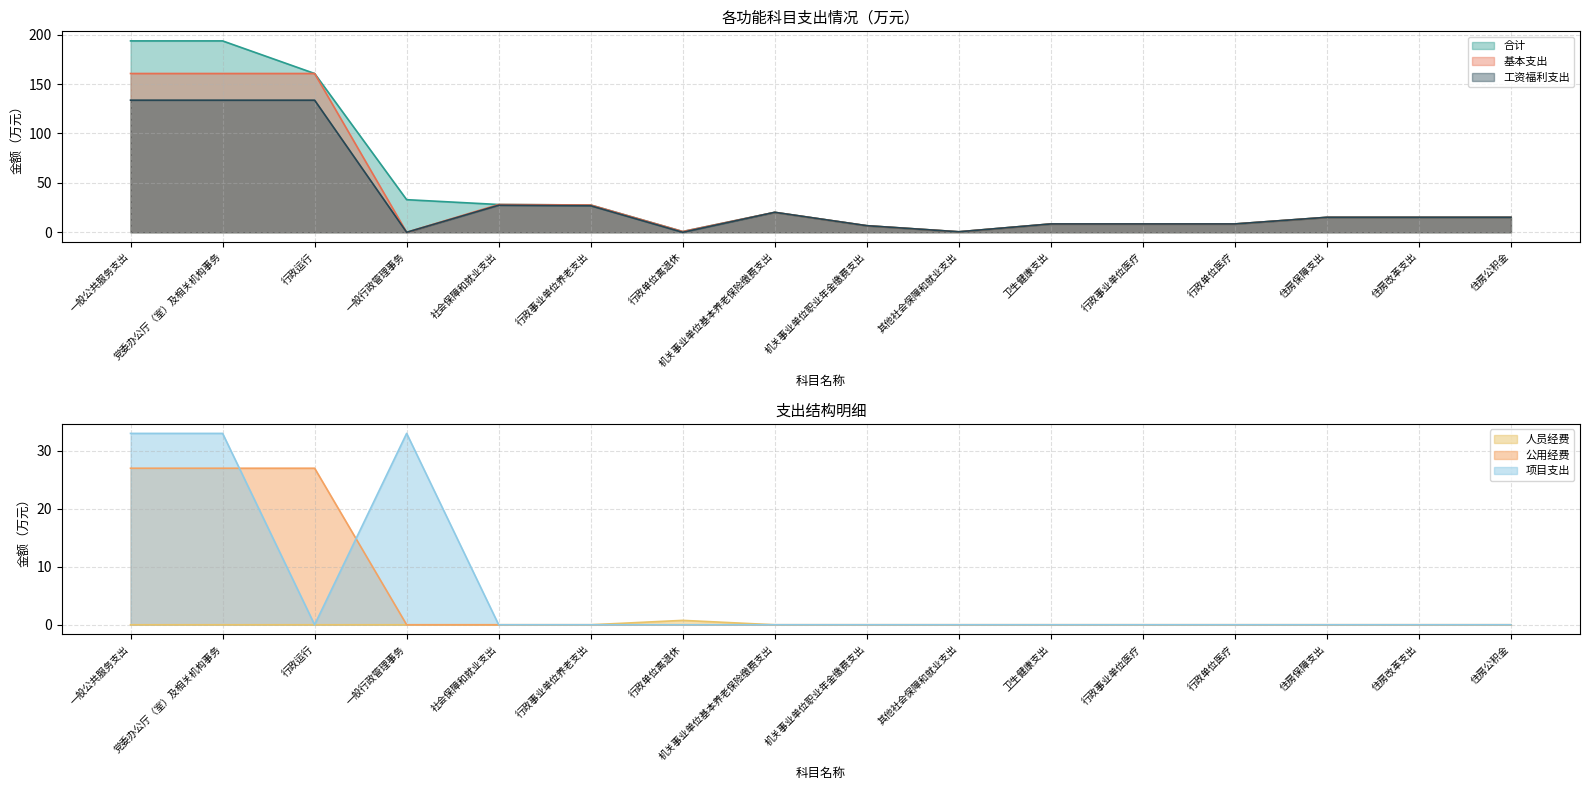

How many 人员经费 values are between 0 and 1?

16